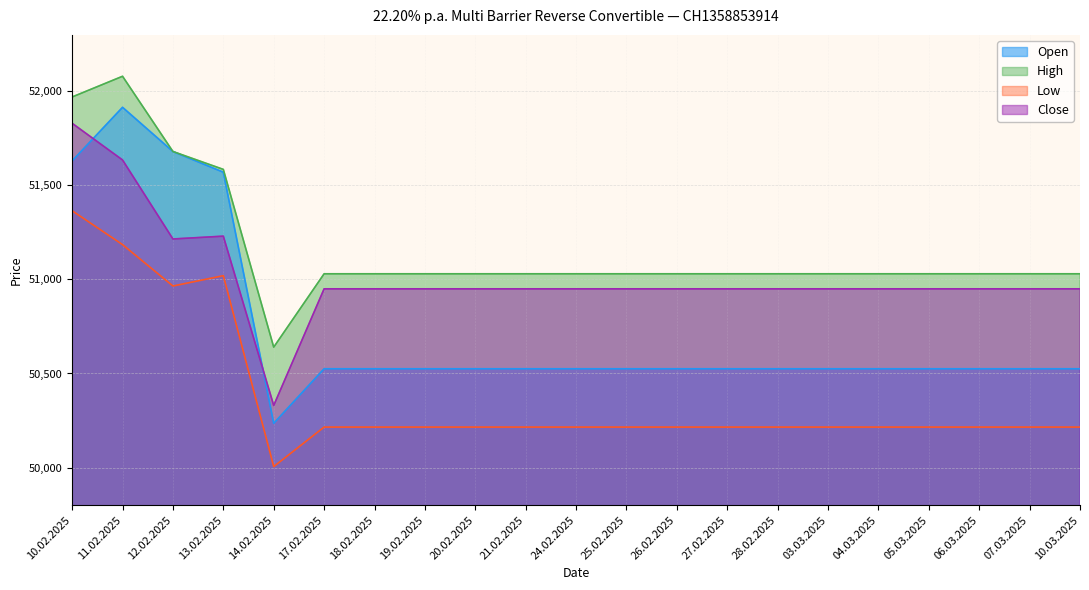

True or false: High has a value of 72831 at 27.02.2025.

False